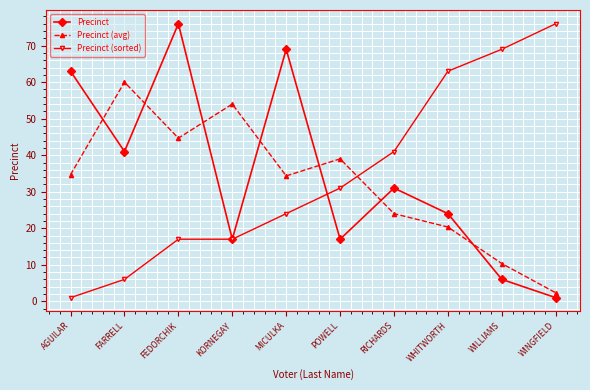

What is the approximate value of Precinct (avg) at WILLIAMS?

10.3